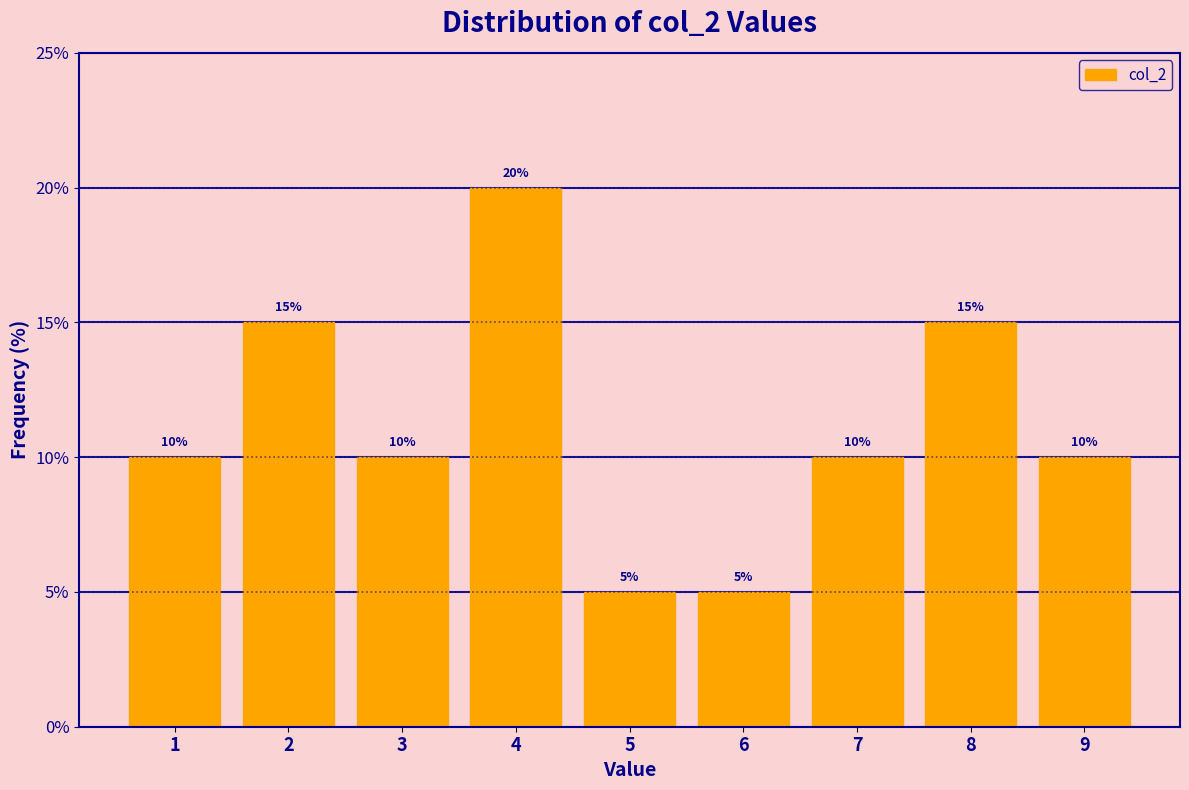

How tall is the bar that spans 8.5 to 9.5 on the x-axis?

10